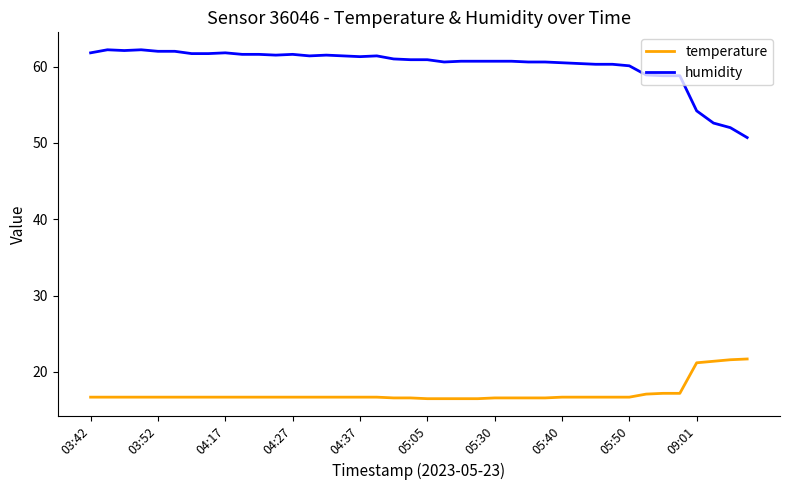

True or false: humidity and temperature cross at least once.

False